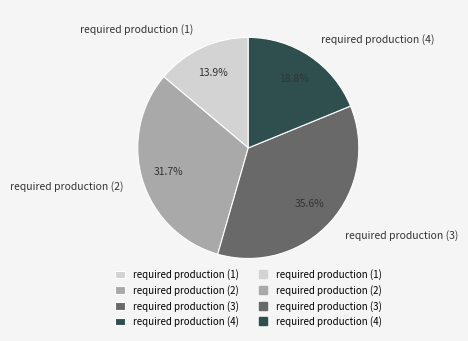

To the nearest percent, what is the difference between the required production (3) and required production (2) slice percentages?

4%